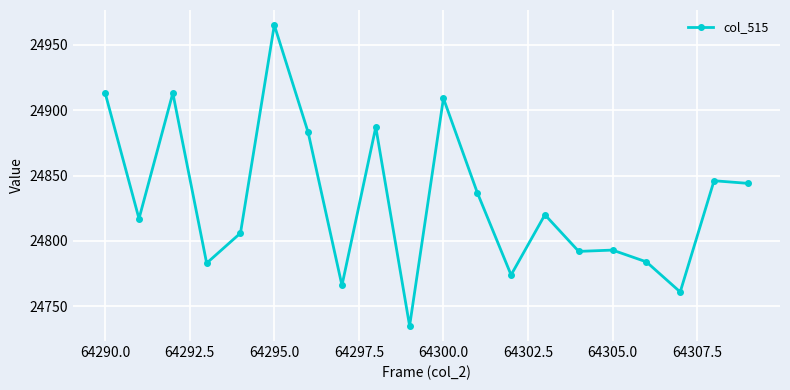

What is the smallest value displayed?

24735